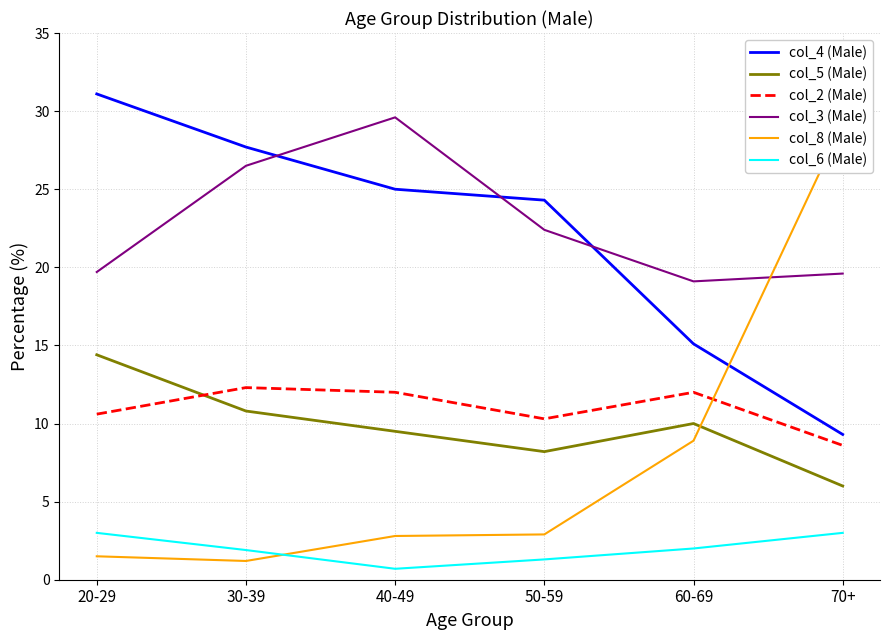

Between 50-59 and 60-69, which series saw the biggest shift?

col_4 (Male)